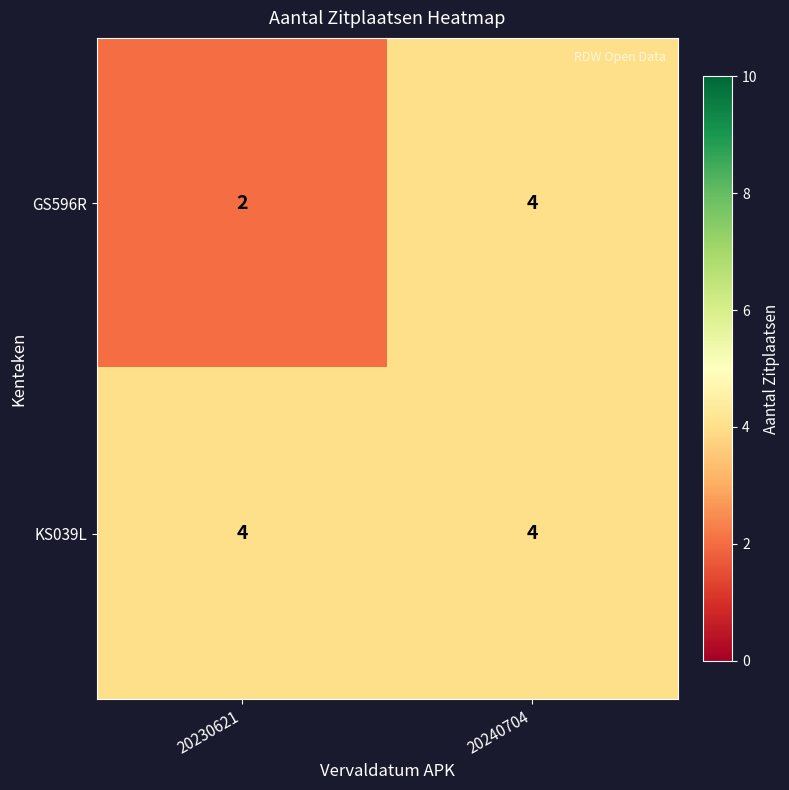

Which category has the lowest value across all series?

20230621